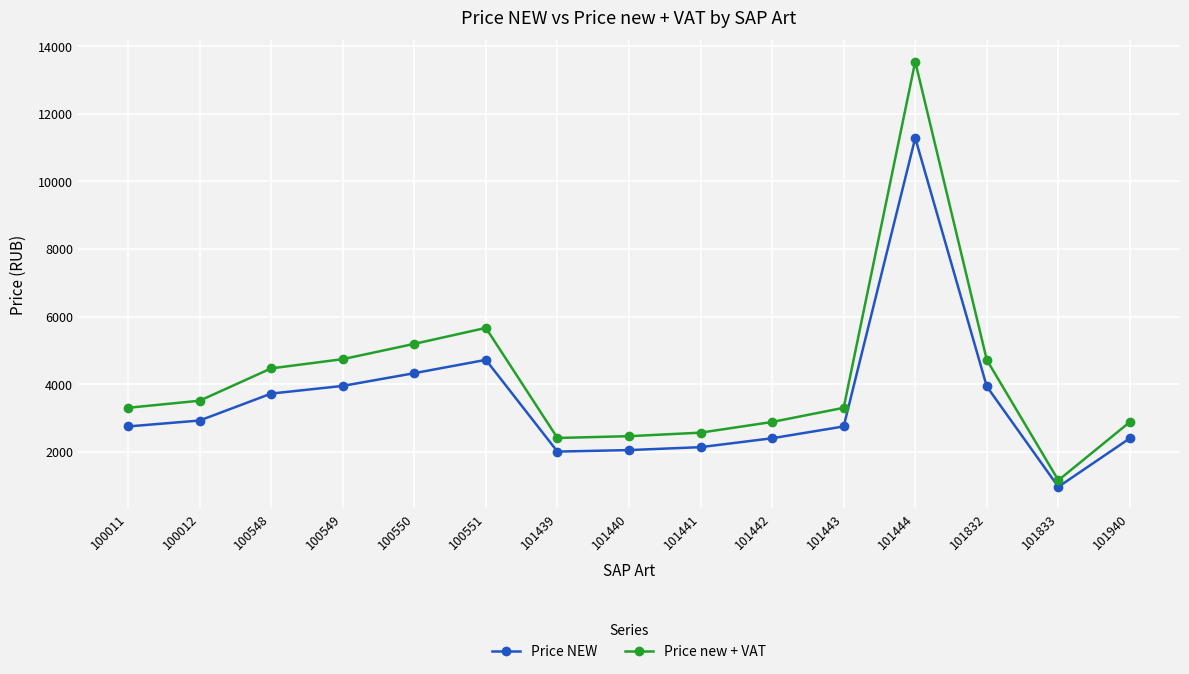

Is the value of Price new + VAT at 101443 greater than the value of Price NEW at 101439?

Yes